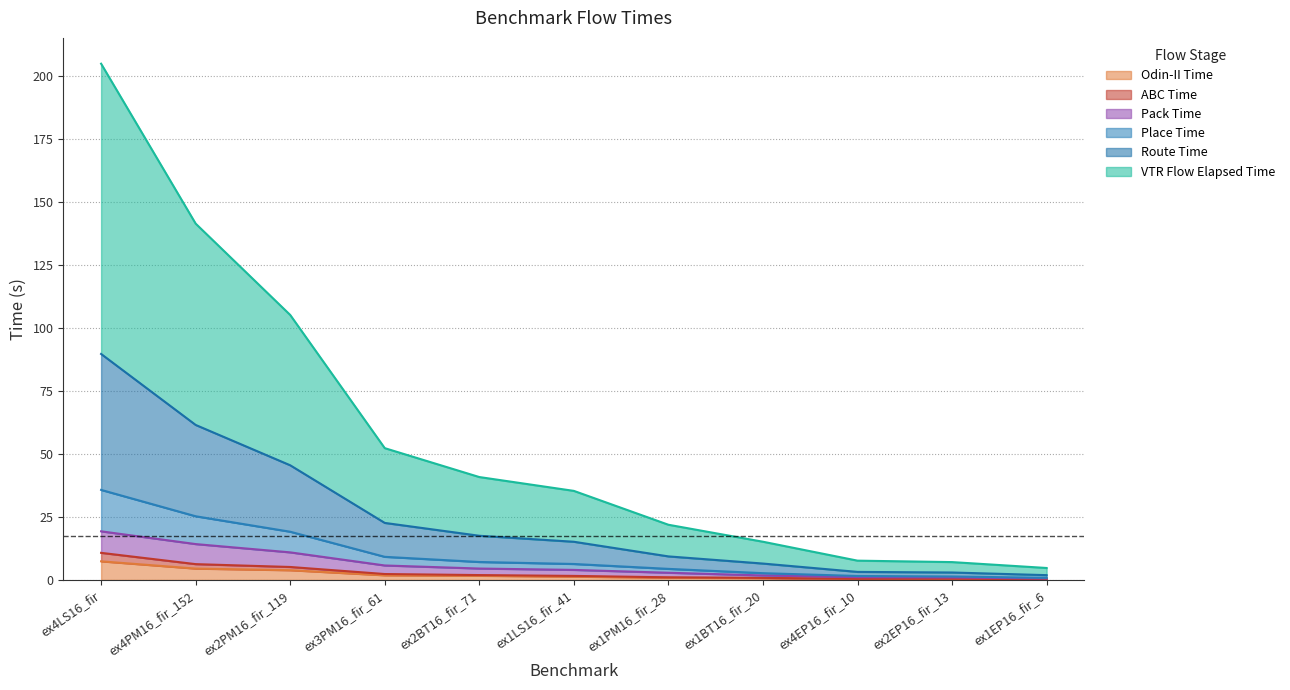

How many data points in Pack Time are less than 3?

5